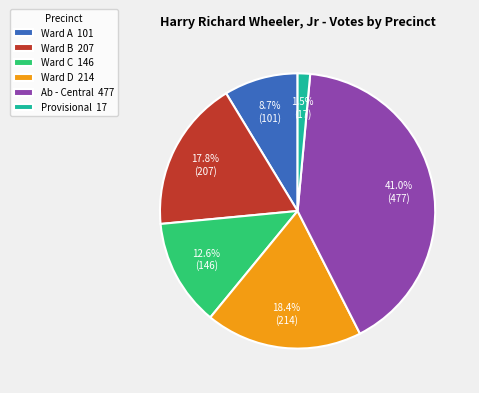

Which has a higher value, Ward B 207 or Ward A 101?

Ward B 207